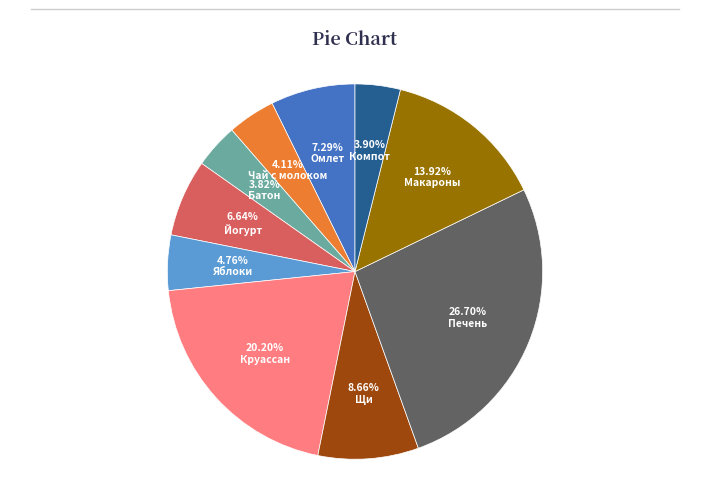

Is the sum of Щи and Компот greater than half?

No